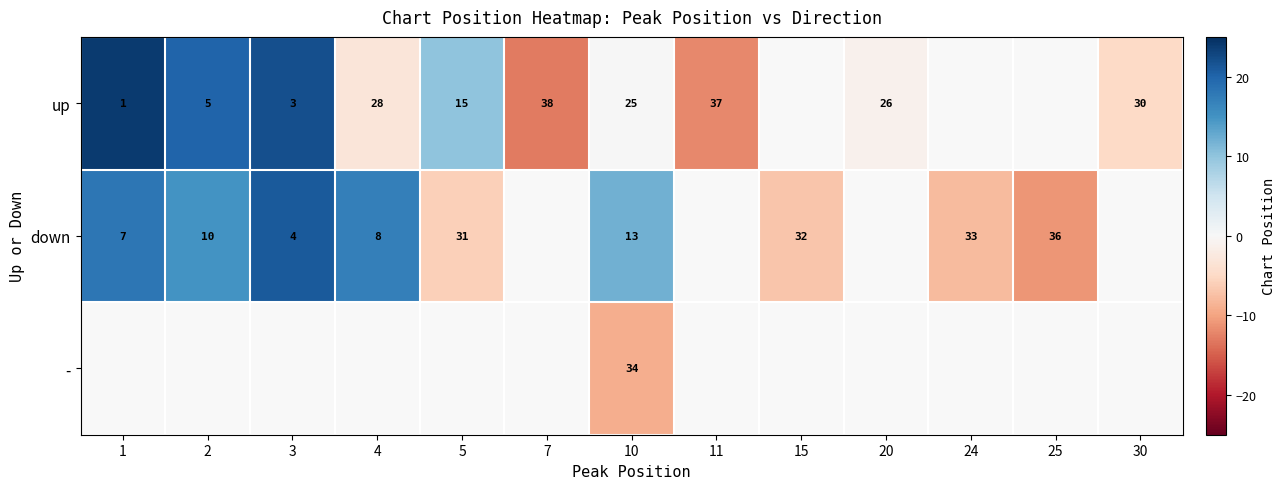

What is the total value across all series at 10?

72